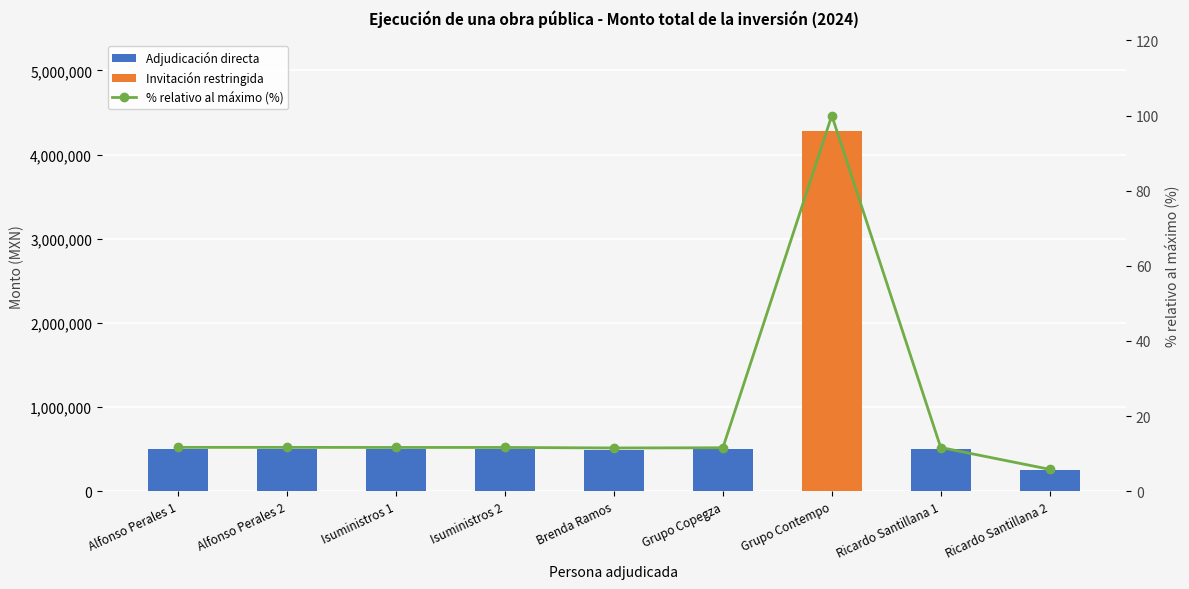

True or false: % relativo al máximo (%) has a value of 8.1 at Ricardo Santillana 2.

False